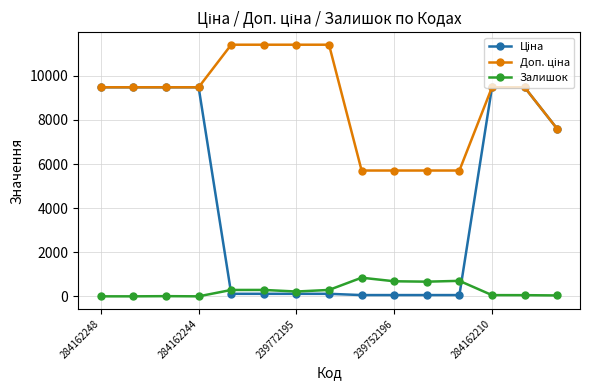

What is the highest value of the Залишок series?

845.0